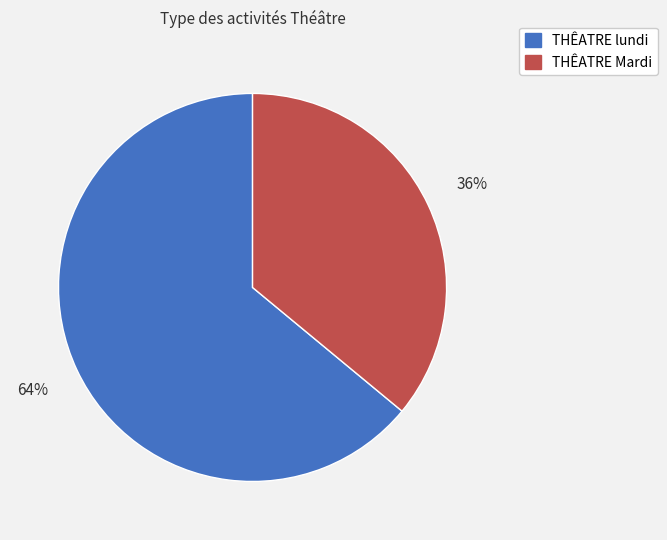

How many segments does this pie chart have?

2